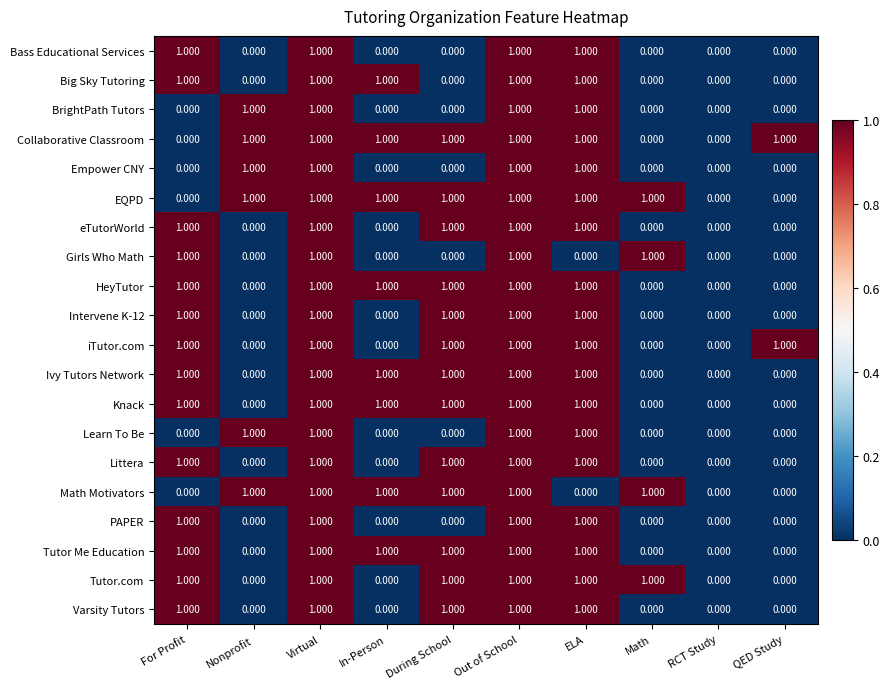

What is the spread (max minus min) of values at Nonprofit?

1